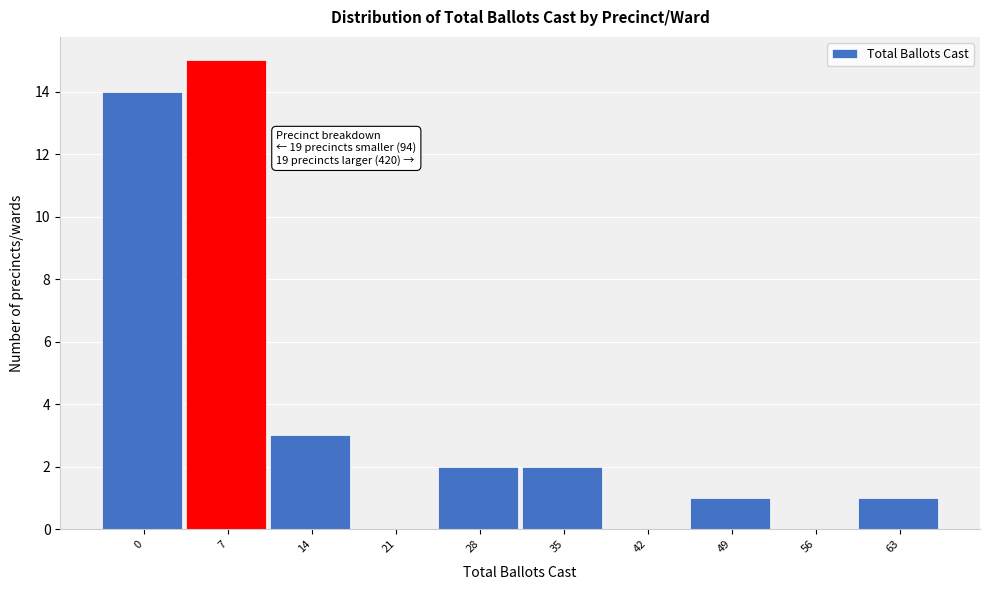

Reading left to right, extract all data points from this chart.

0=14	7=15	14=3	21=0	28=2	35=2	42=0	49=1	56=0	63=1